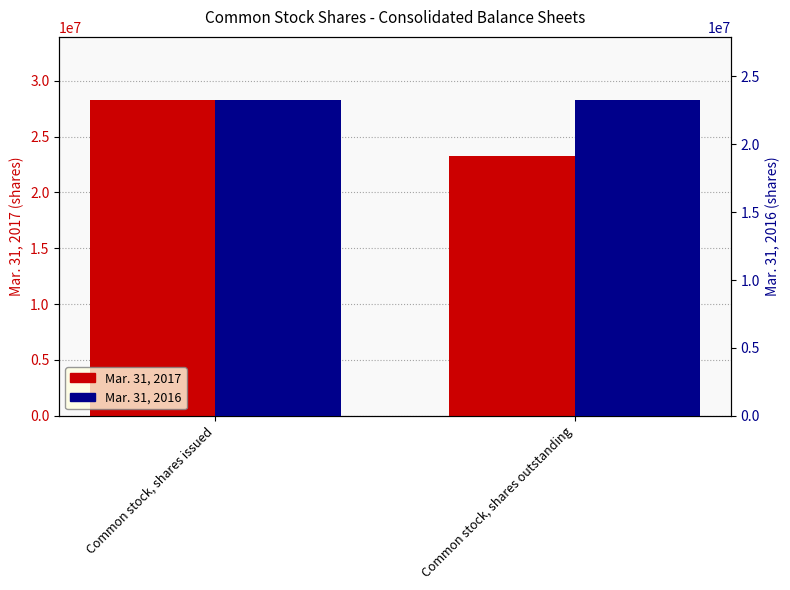

Reading left to right, extract all data points from this chart.

Mar. 31, 2017: 28272667	23265531
Mar. 31, 2016: 23265531	23265531